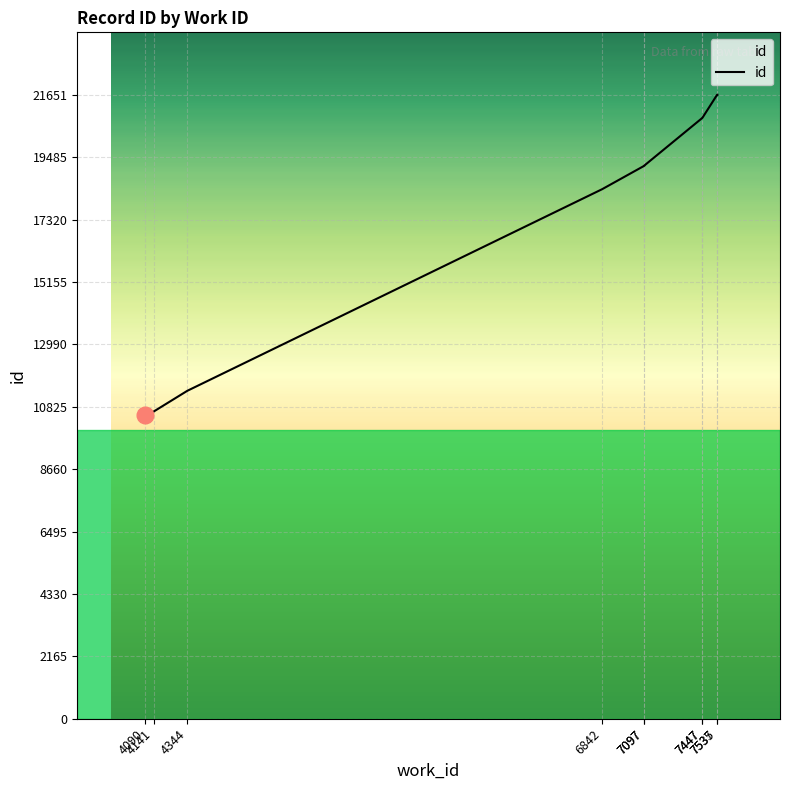

Which category has the lowest value across all series?

4090